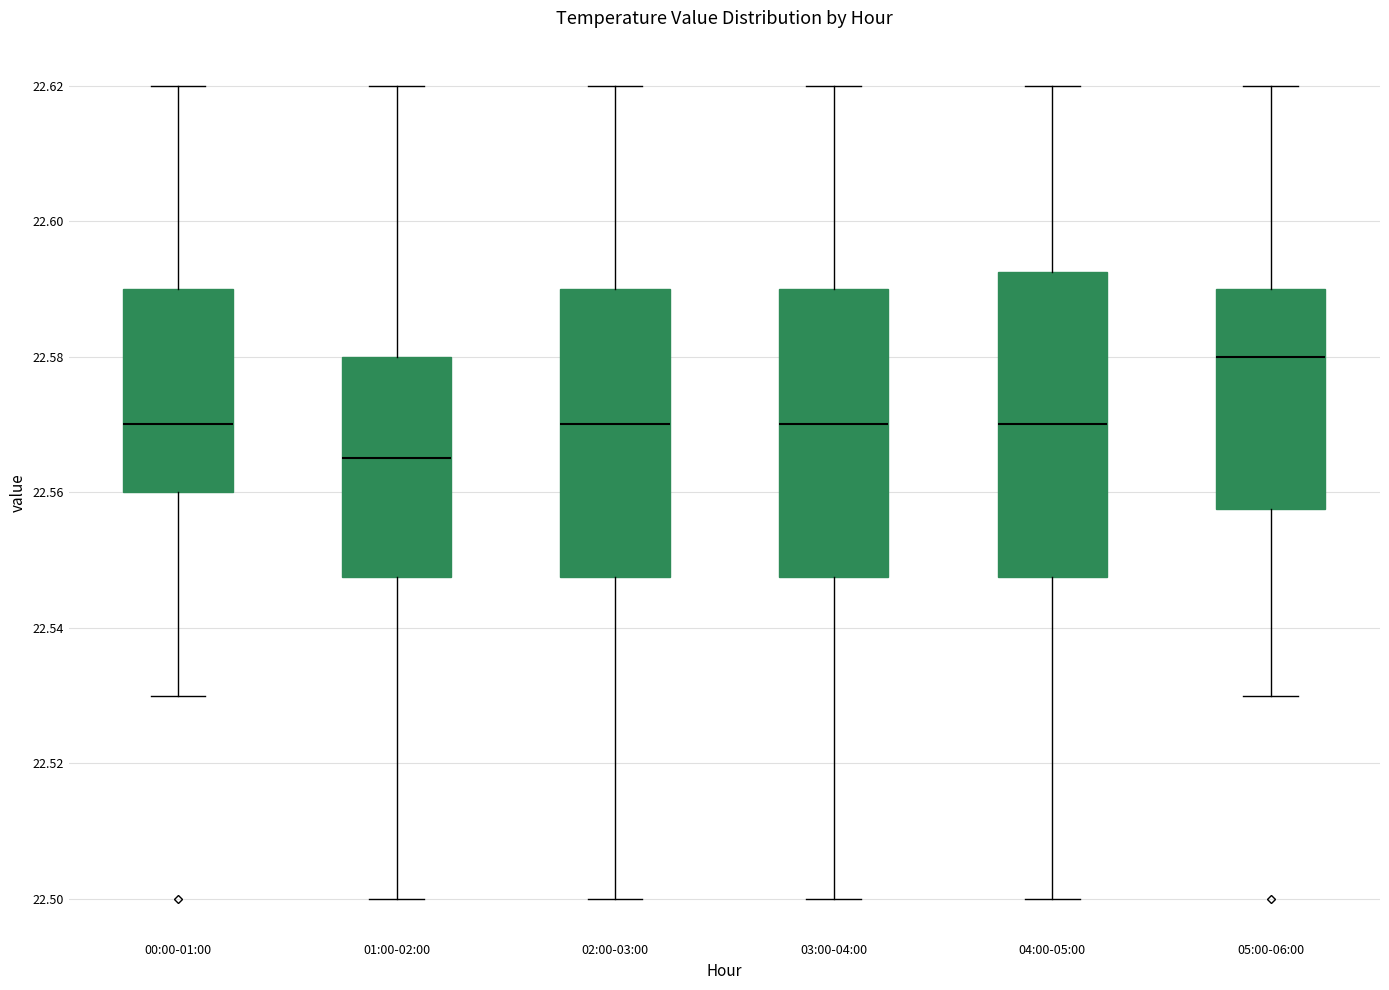

Which box has the lowest median line?

01:00-02:00